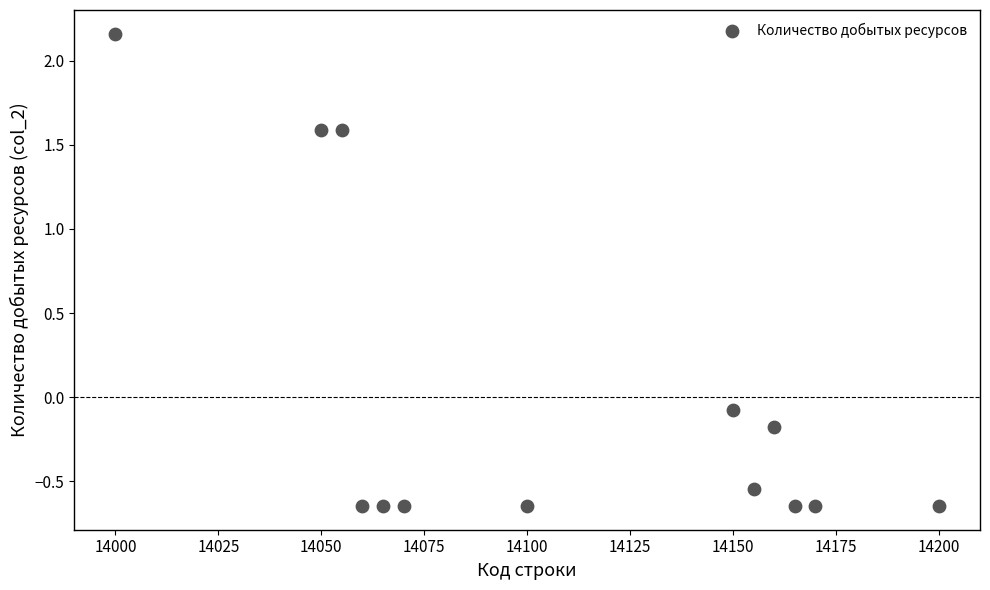

What is the range of X values (max minus min)?

200.0